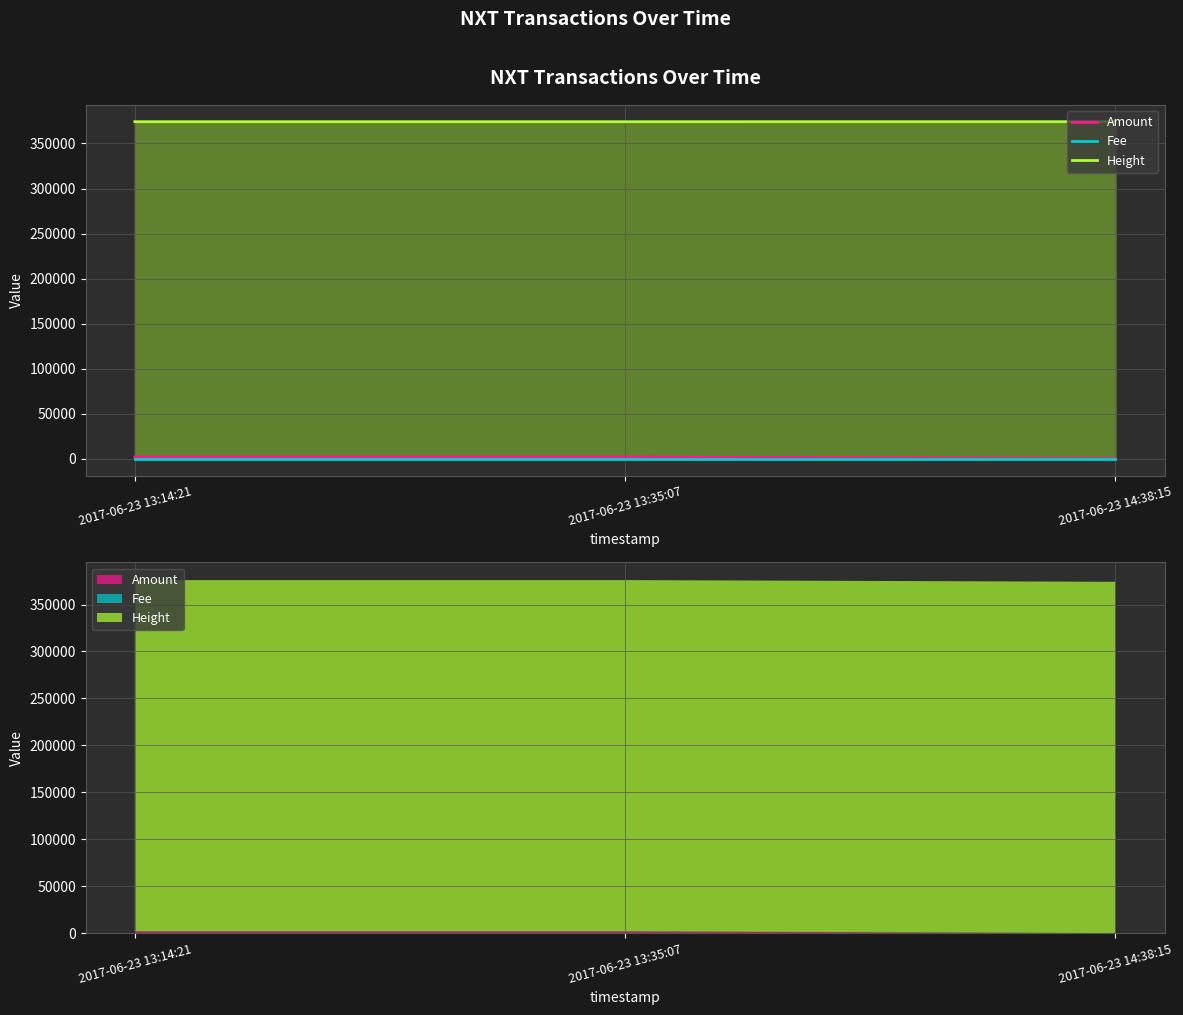

What is the value of the Fee point at the 2nd from the left?

1.0